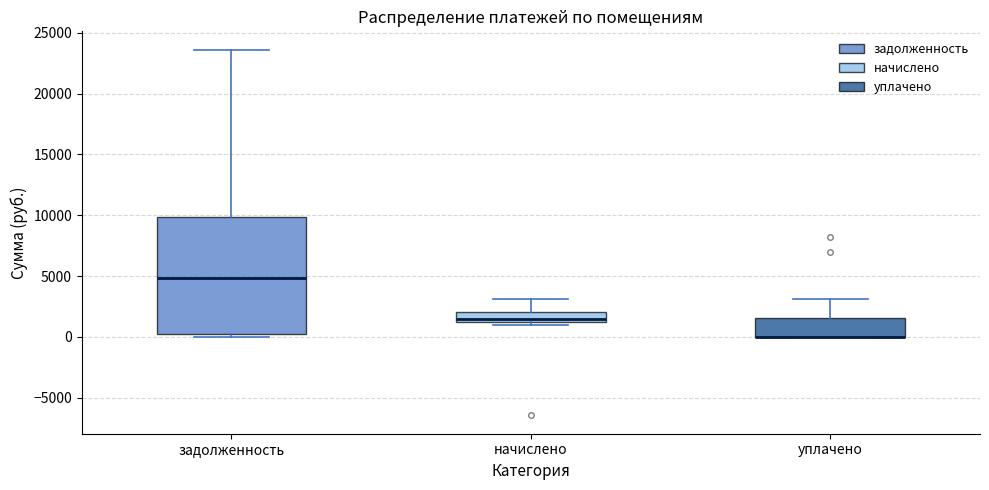

Reading left to right, read every box against the y-axis: the position of its median line, the range the box covers, and the ends of its whiskers. The values are not printed on the chart, so give them approximately, as read against the axis.

задолженность: median 5000, box 500 to 10000, whiskers 0 to 23500
начислено: median 1500, box 1000 to 2000, whiskers 1000 (just below the box's lower edge) to 3000
уплачено: median 0 (drawn on the box's lower edge), box 0 to 1500, whiskers 0 to 3000